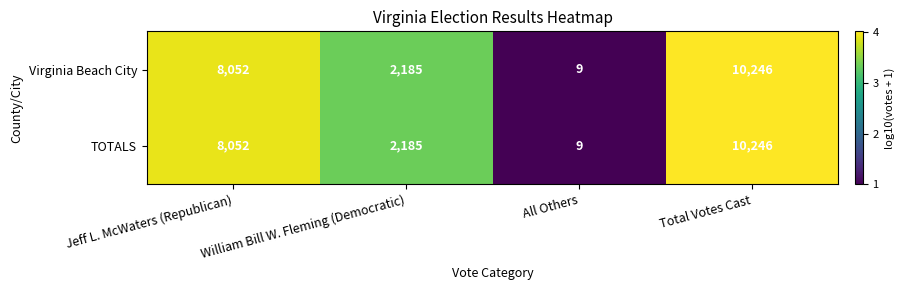

The value of Virginia Beach City at Total Votes Cast is 10246. True or false?

True